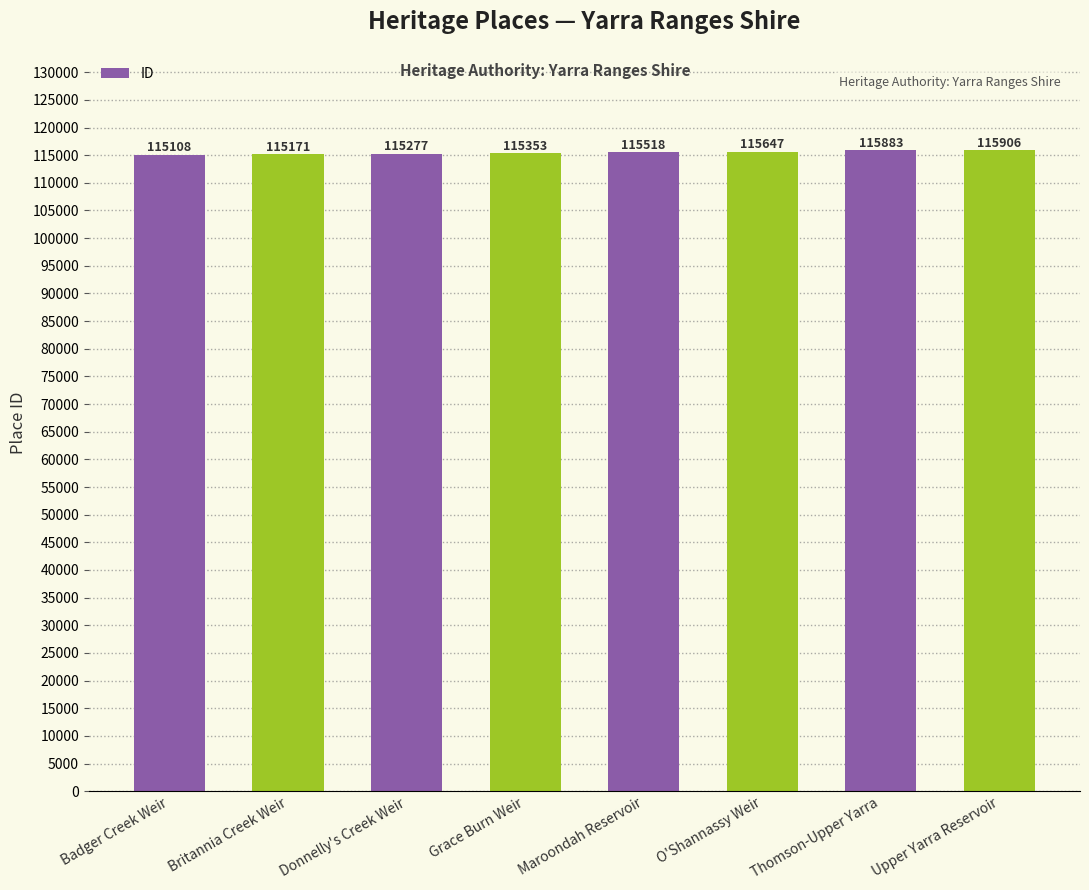

Rank the categories by value from lowest to highest.

Badger Creek Weir, Britannia Creek Weir, Donnelly's Creek Weir, Grace Burn Weir, Maroondah Reservoir, O'Shannassy Weir, Thomson-Upper Yarra, Upper Yarra Reservoir